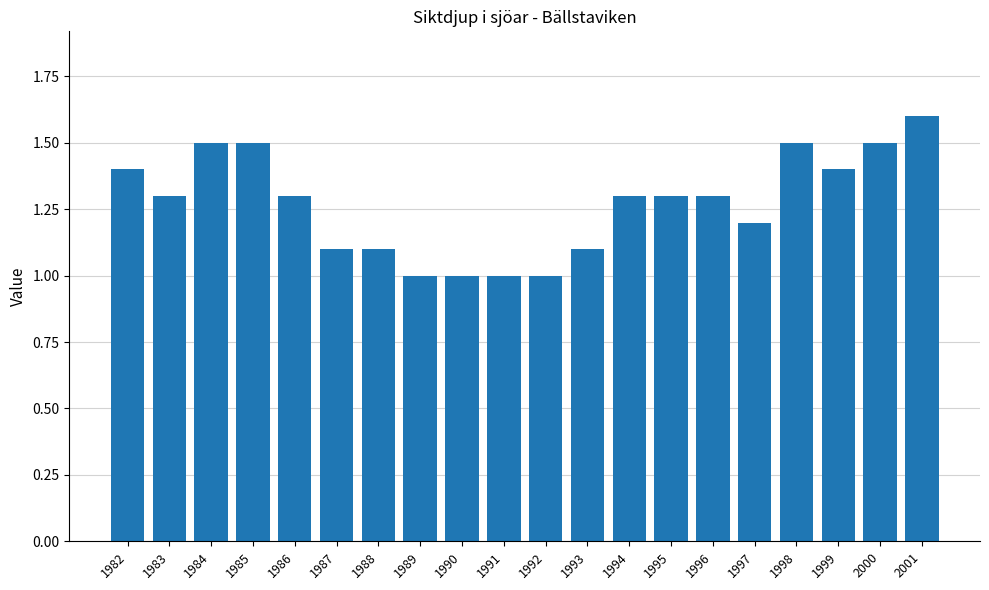

Are the bars grouped side by side (vs. stacked)?

No